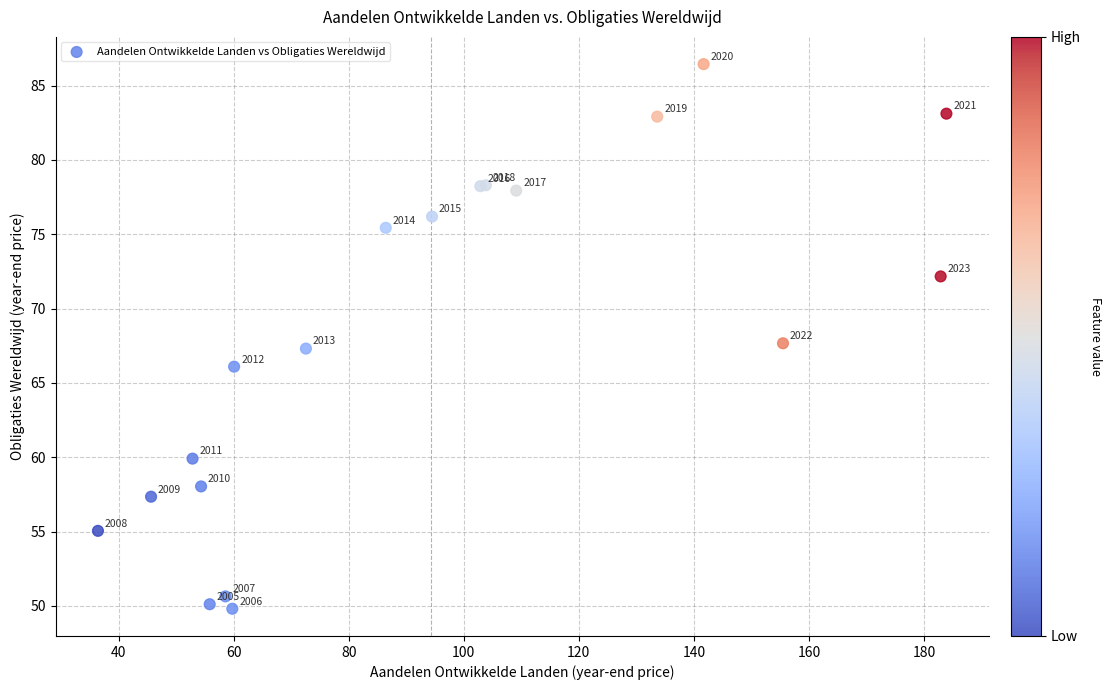

What Y value in the scatter plot is closest to 68?

67.7